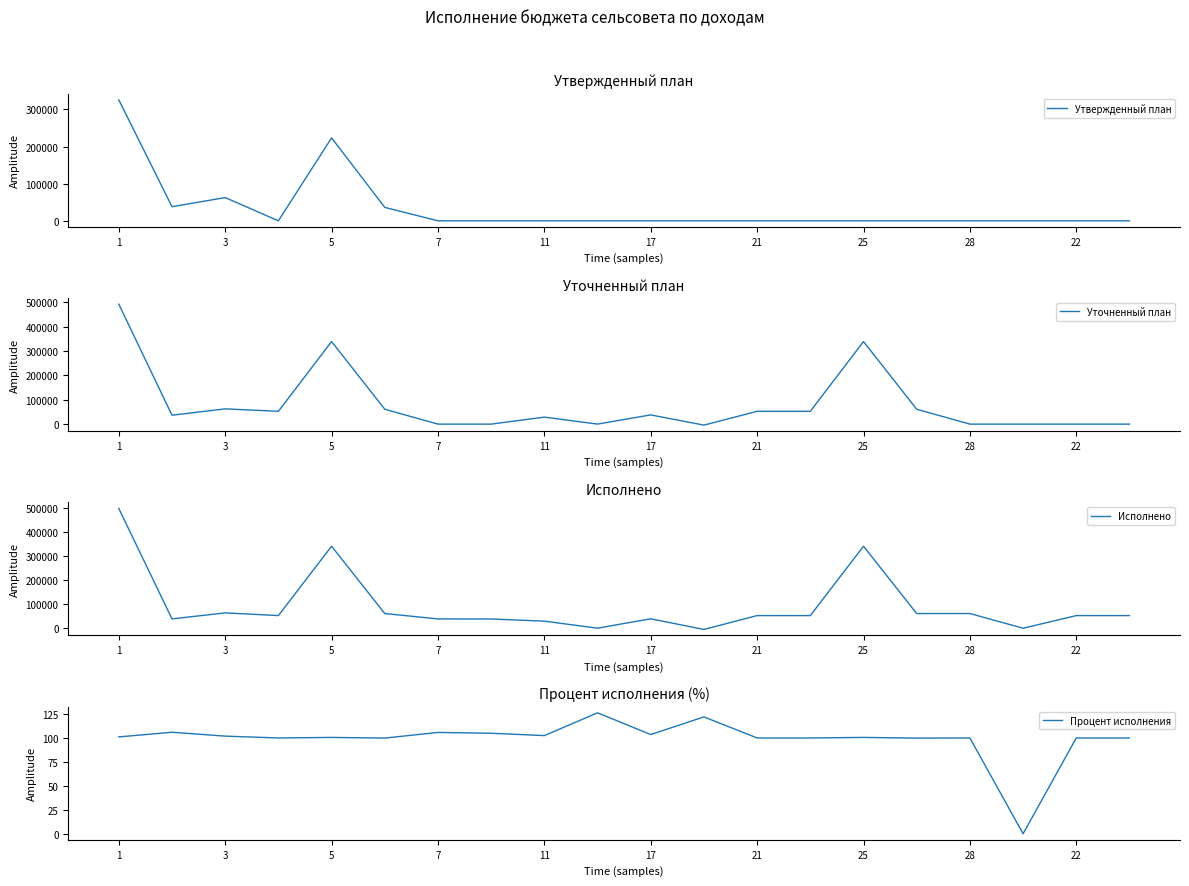

Count the number of categories in the chart.

20